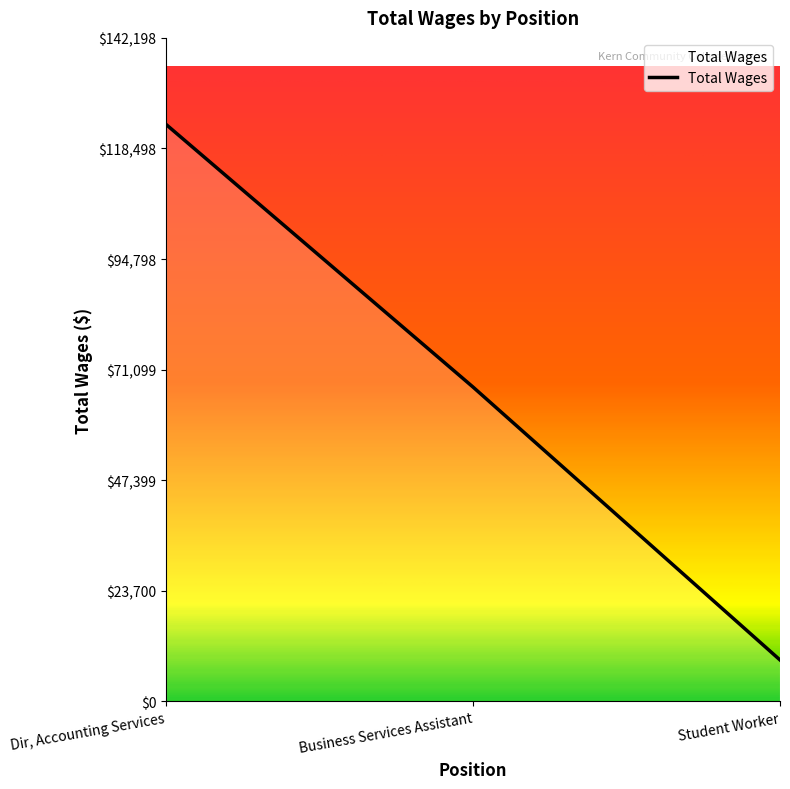

List the labels in order of value, largest first.

Dir, Accounting Services, Business Services Assistant, Student Worker